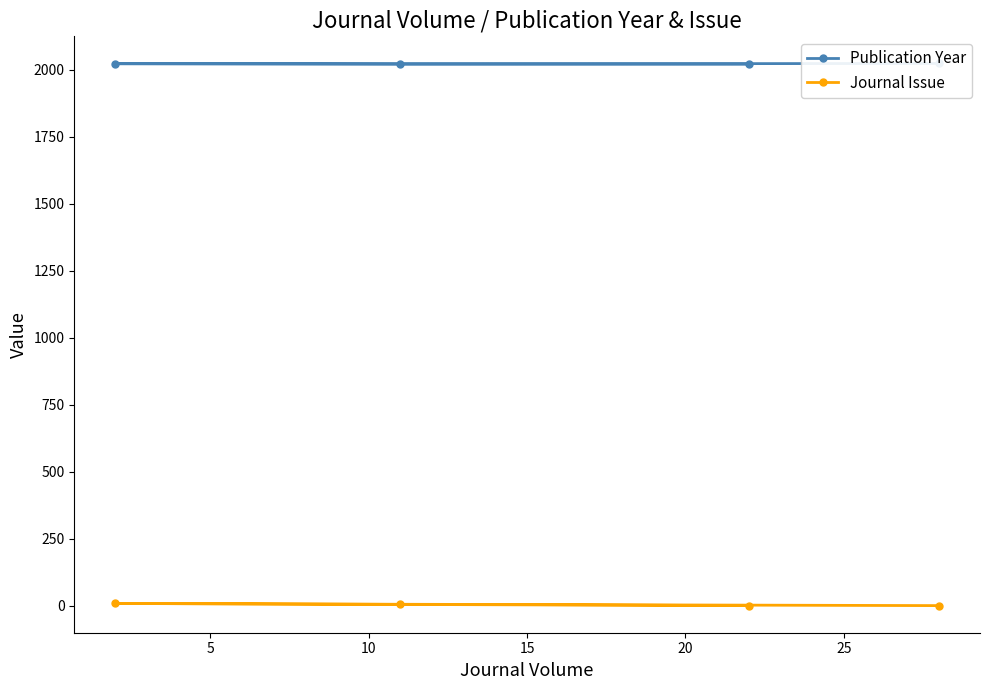

Which series changed the most between 10 and 15?

Journal Issue